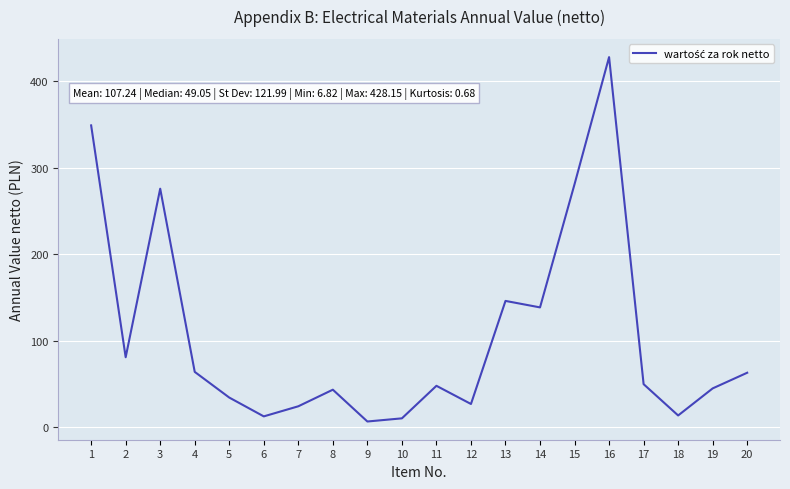

True or false: the data shows 80.1 at 17.

False